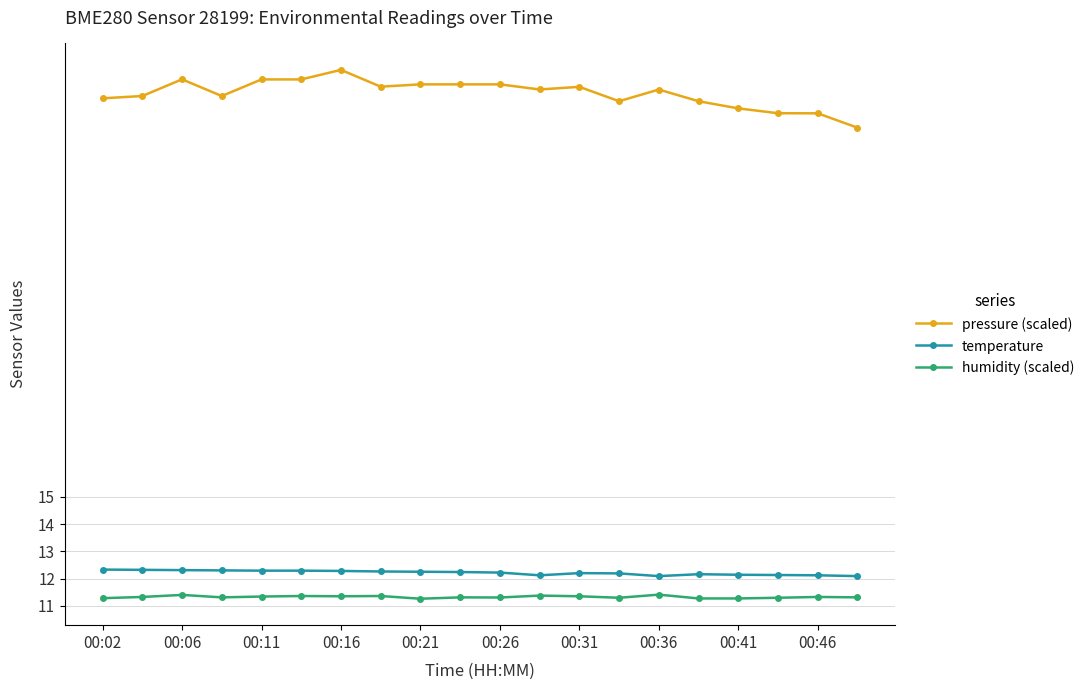

What is the lowest value of the temperature series?

12.1